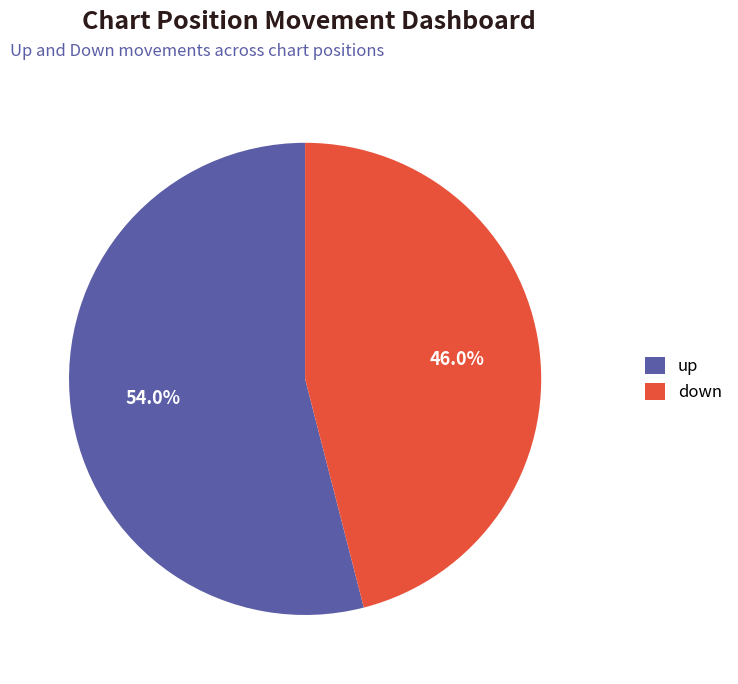

Combined, do up and down account for over 50%?

Yes